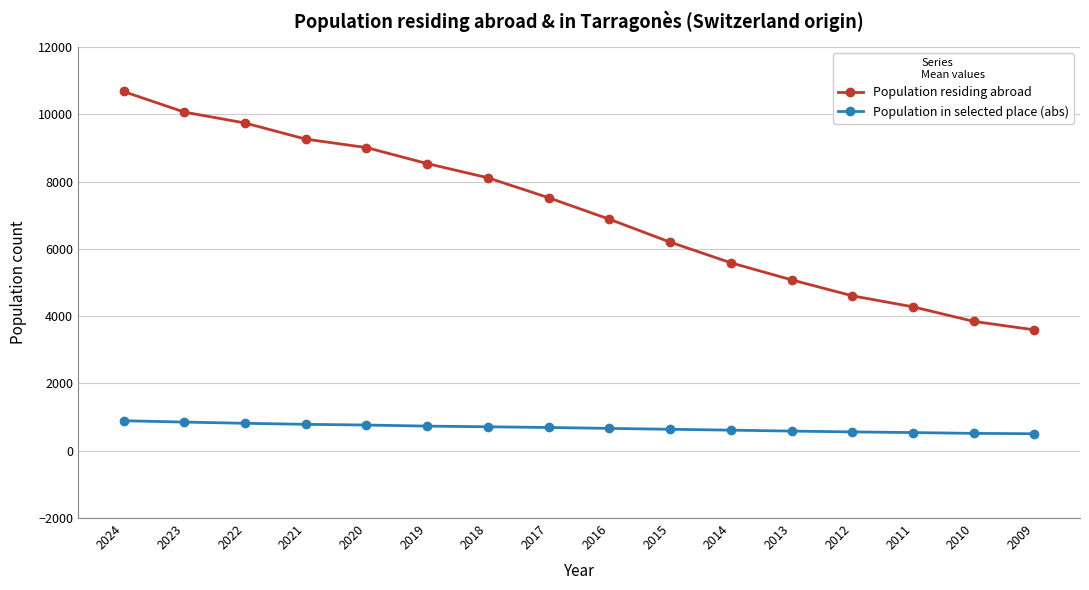

Is this an area chart (filled region under the line)?

No